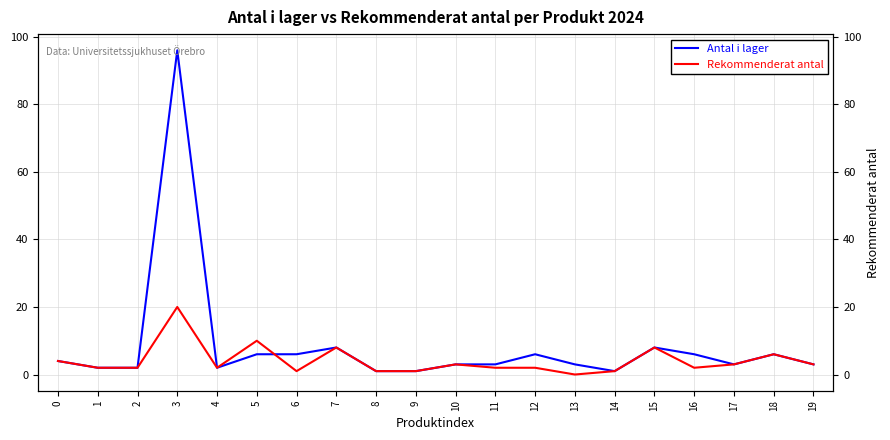

How many interior local valleys does the Rekommenderat antal series have?

4